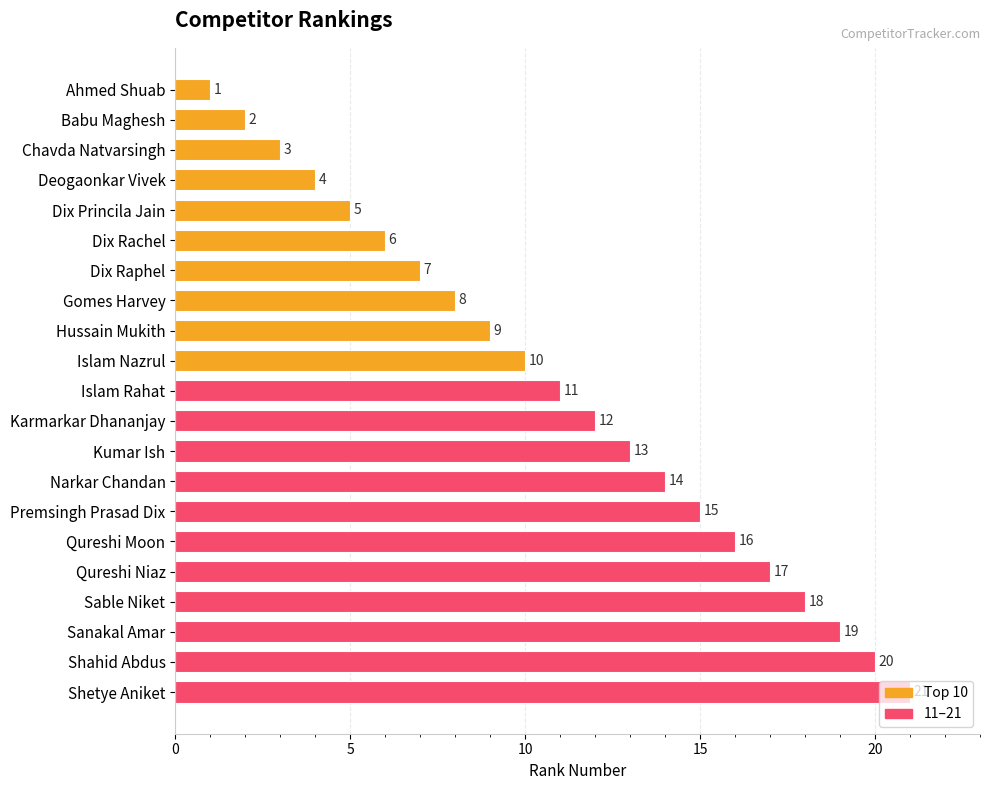

Rank the categories by value from highest to lowest.

Shetye Aniket, Shahid Abdus, Sanakal Amar, Sable Niket, Qureshi Niaz, Qureshi Moon, Premsingh Prasad Dix, Narkar Chandan, Kumar Ish, Karmarkar Dhananjay, Islam Rahat, Islam Nazrul, Hussain Mukith, Gomes Harvey, Dix Raphel, Dix Rachel, Dix Princila Jain, Deogaonkar Vivek, Chavda Natvarsingh, Babu Maghesh, Ahmed Shuab